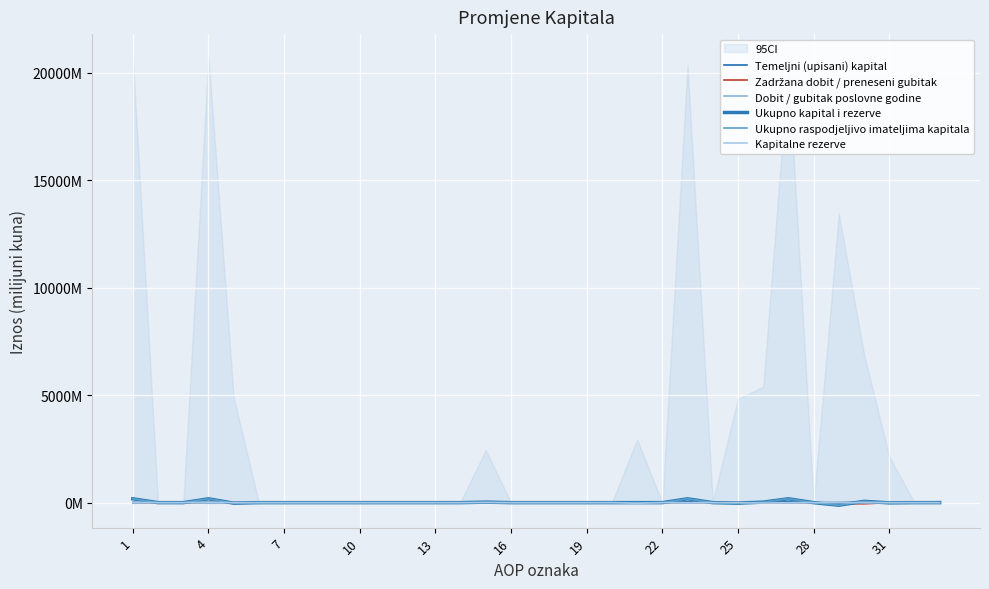

What are all the series names shown in the legend?

Temeljni (upisani) kapital, Zadržana dobit / preneseni gubitak, Dobit / gubitak poslovne godine, Ukupno kapital i rezerve, Ukupno raspodjeljivo imateljima kapitala, Kapitalne rezerve